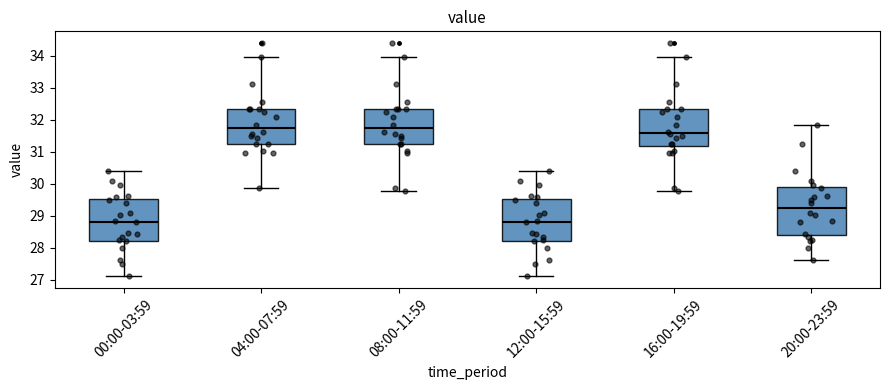

Reading left to right, read every box against the y-axis: the position of its median line, the range the box covers, and the ends of its whiskers. The values are not printed on the chart, so give them approximately, as read against the axis.

00:00-03:59: median 28.8, box 28.2 to 29.5, whiskers 27.1 to 30.4
04:00-07:59: median 31.7, box 31.2 to 32.3, whiskers 29.9 to 34.0
08:00-11:59: median 31.7, box 31.2 to 32.3, whiskers 29.8 to 34.0
12:00-15:59: median 28.8, box 28.2 to 29.5, whiskers 27.1 to 30.4
16:00-19:59: median 31.6, box 31.2 to 32.3, whiskers 29.8 to 34.0
20:00-23:59: median 29.2, box 28.4 to 29.9, whiskers 27.6 to 31.8